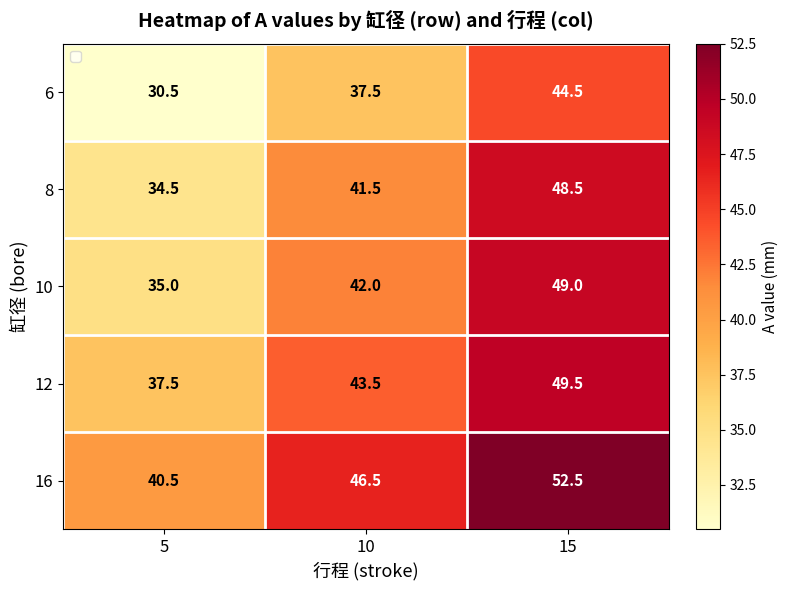

Between 10 and 15, which series saw the biggest shift?

6